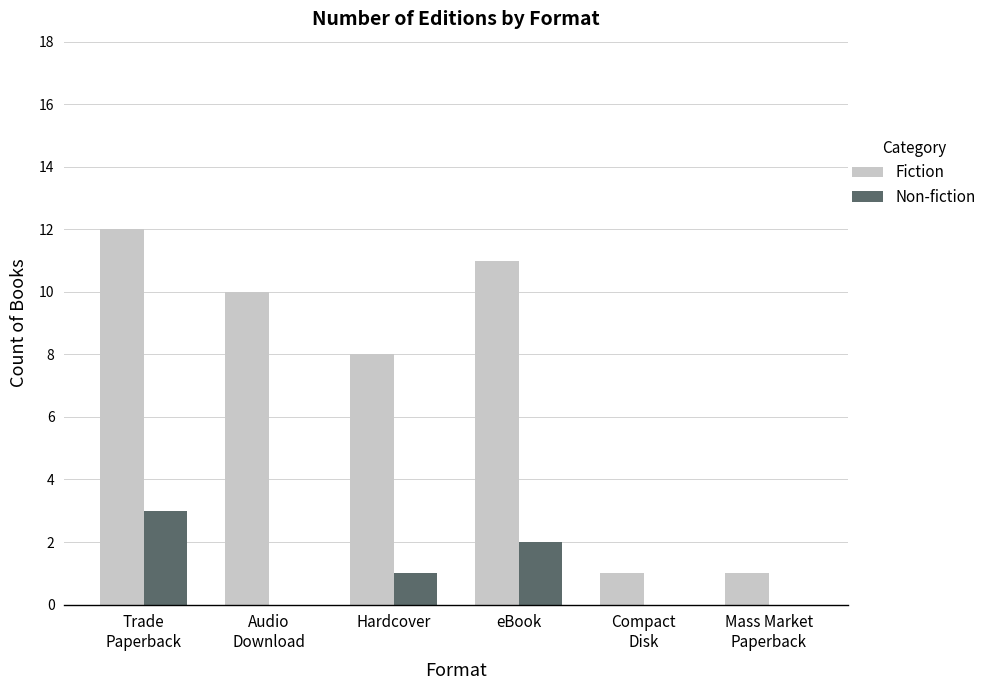

What value does the Fiction series have at Hardcover?

8